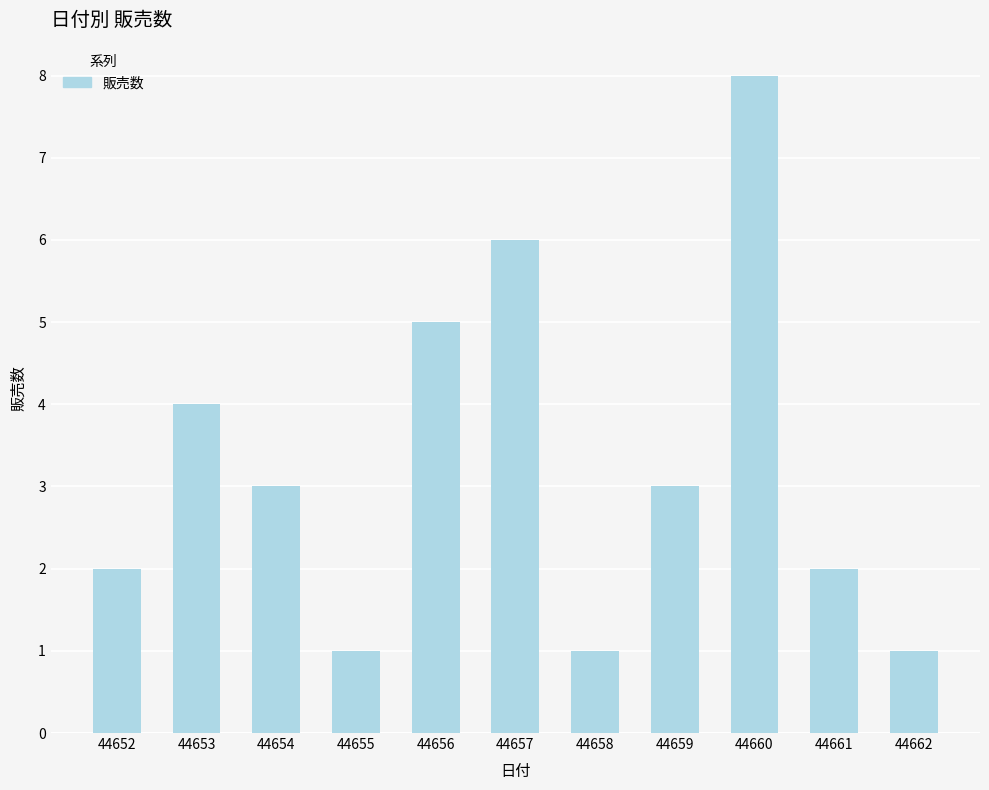

What is the difference between the values at 44657 and 44655?

5